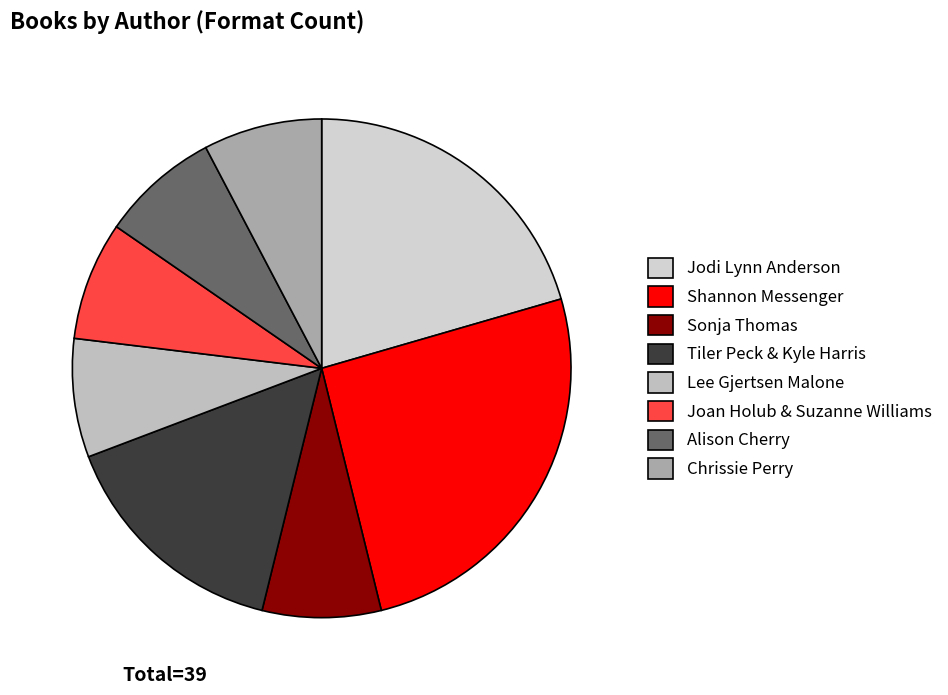

How many slices are in this pie chart?

8